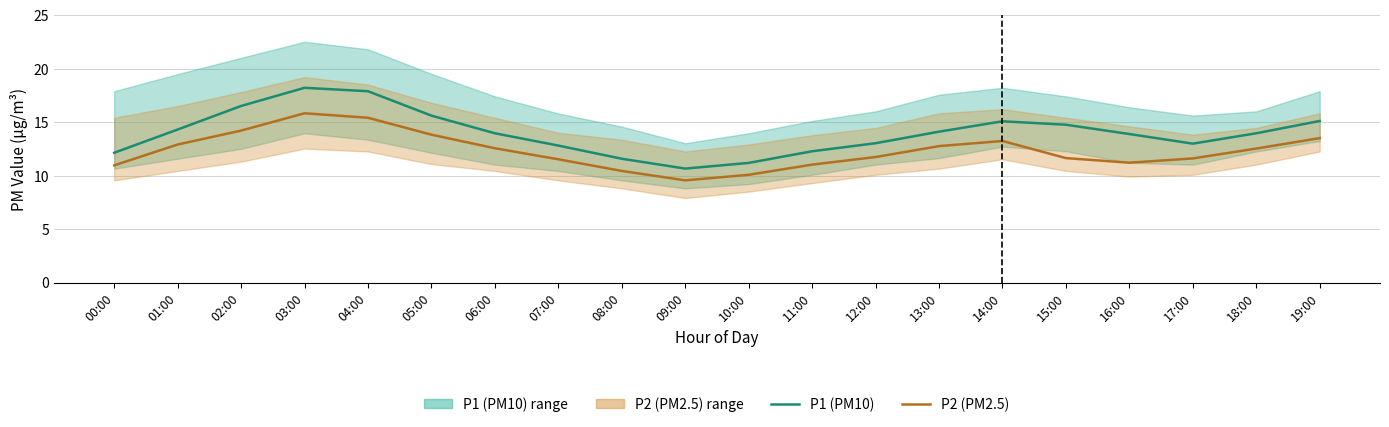

Rank the series by their maximum value, from highest to lowest.

P1, P2